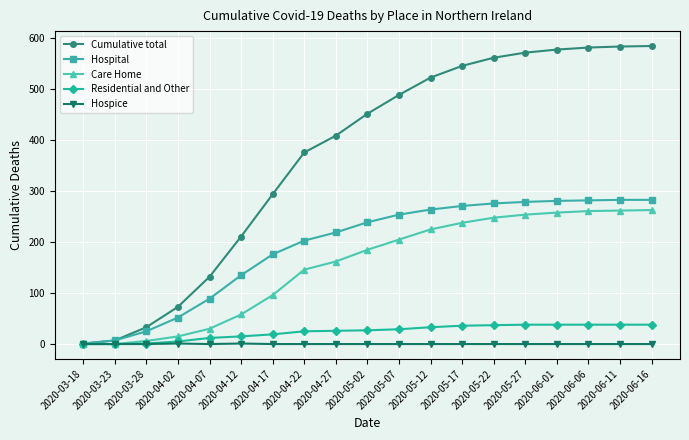

How many distinct data groups are displayed?

5